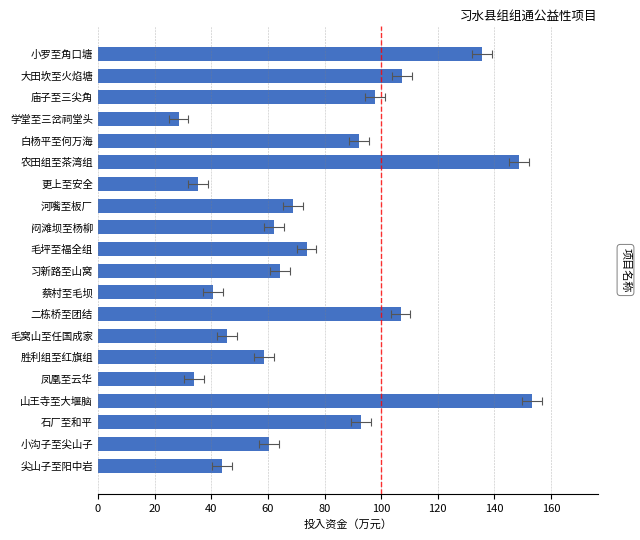

What is the greatest value displayed?

153.4